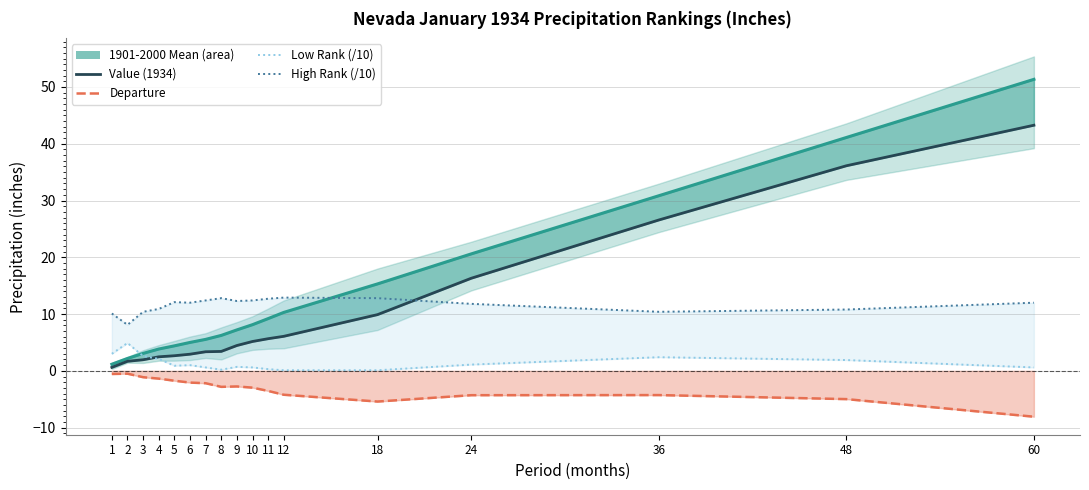

What are all the series names shown in the legend?

1901-2000 Mean, Value (1934), Departure, Low Rank (/10), High Rank (/10)